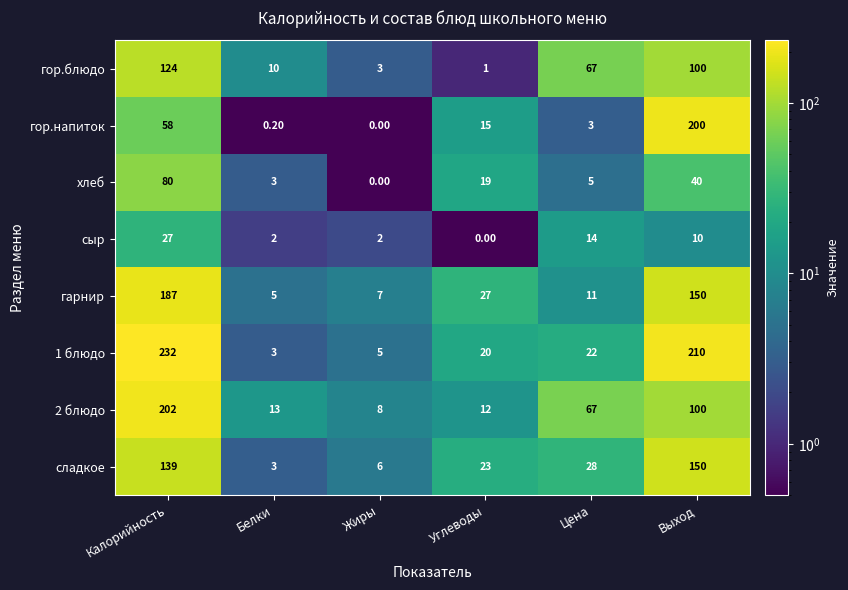

What is the difference between the highest and lowest values at Белки?

12.8